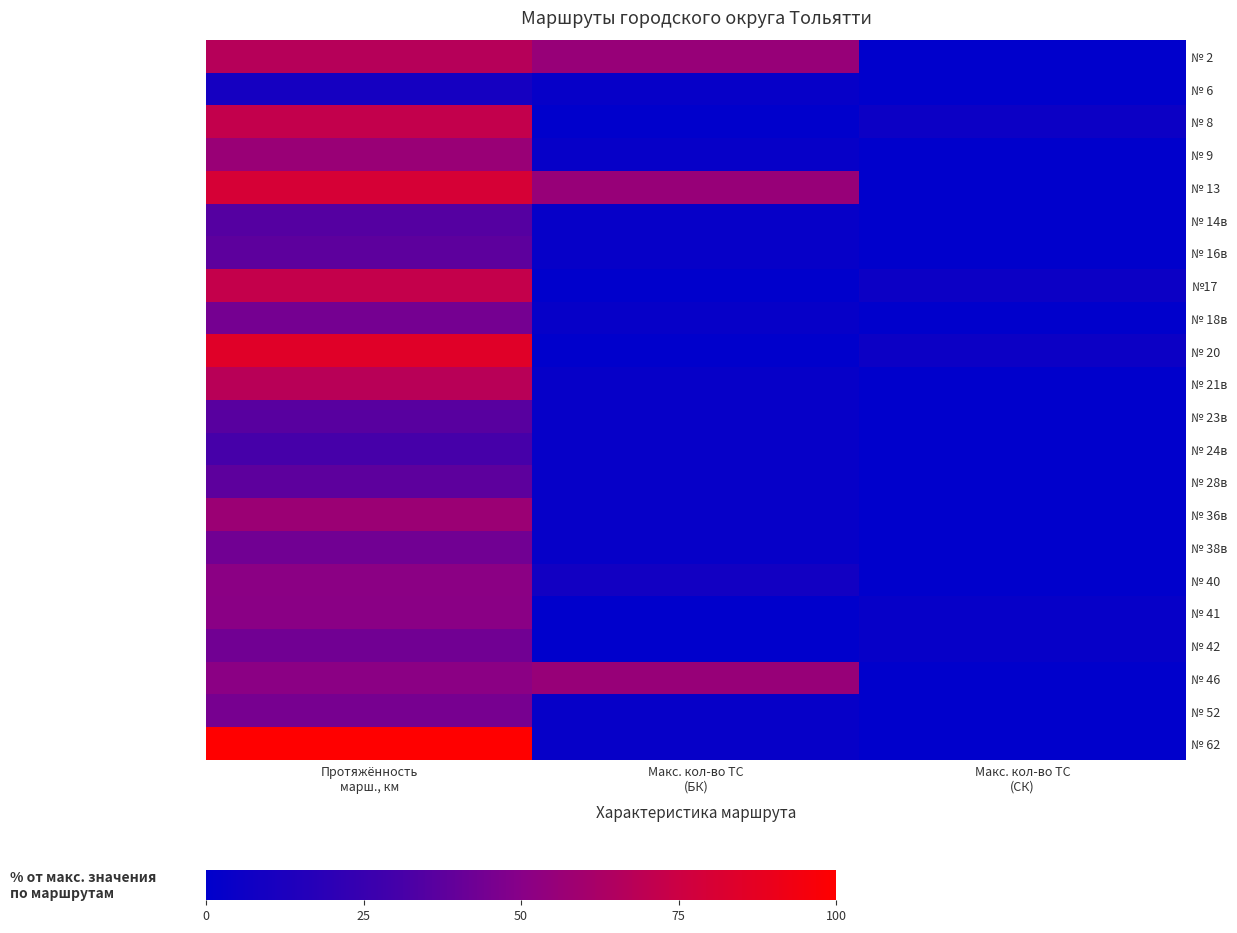

Between Протяжённость марш., км and Макс. кол-во ТС (БК), which series saw the biggest shift?

№ 62